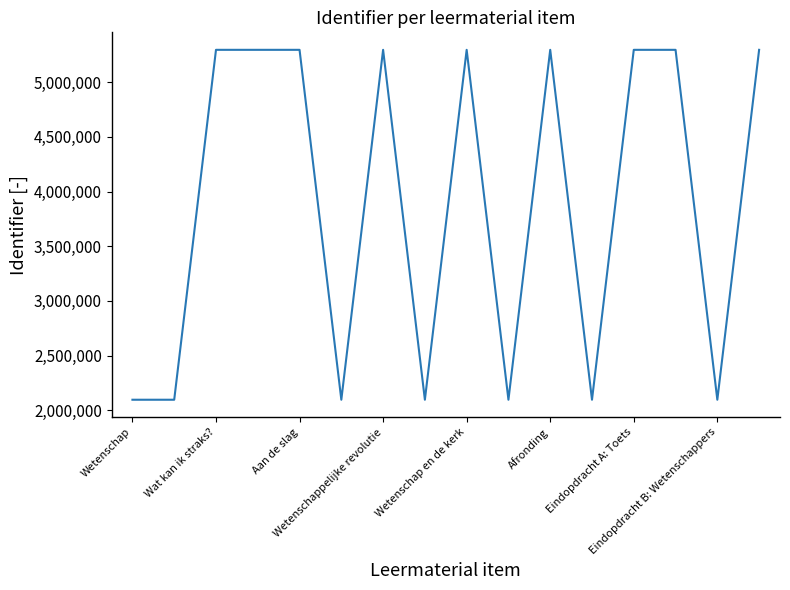

What is the smallest value displayed?

2096587